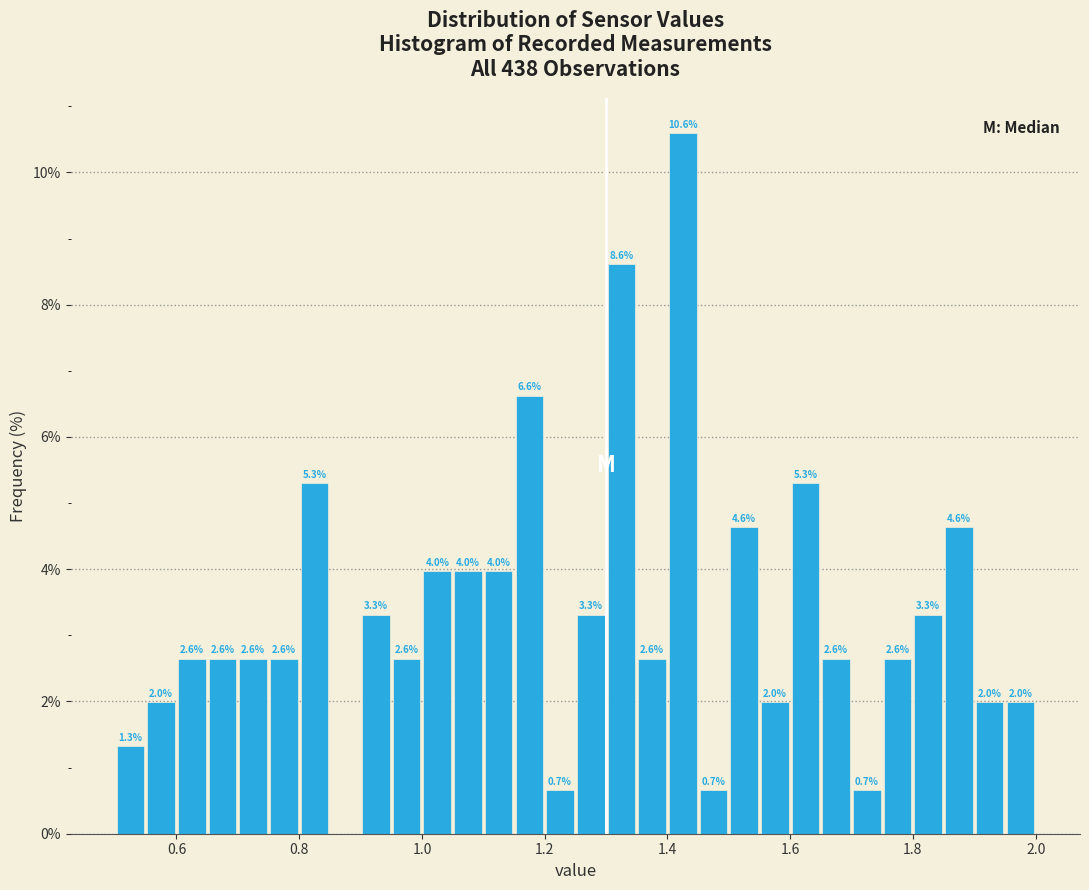

Around what value on the x-axis is the tallest bar? Give the approximate position of its centre, as read against the axis.

1.42